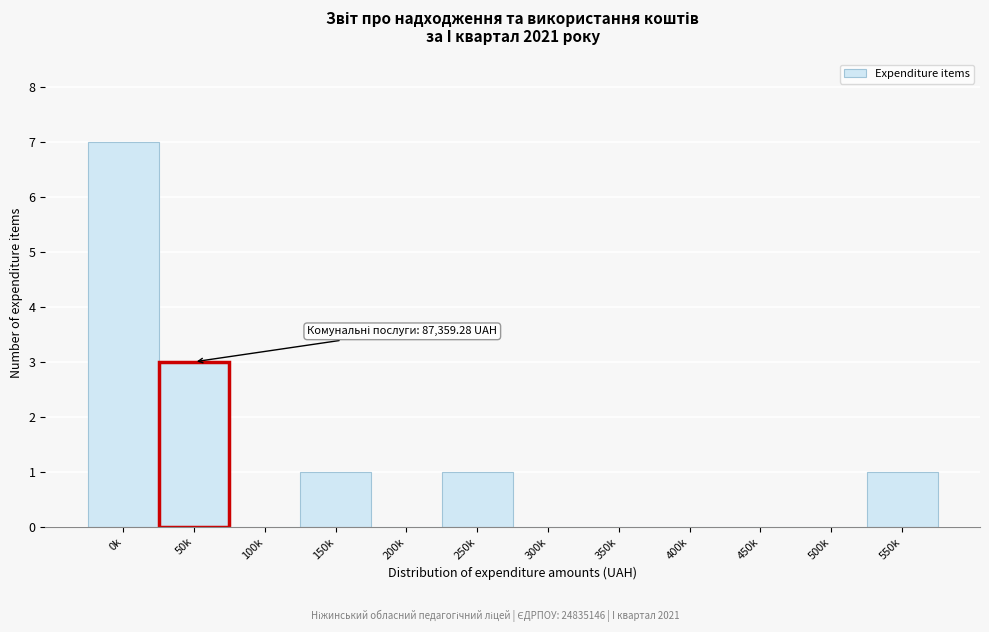

Reading left to right, list all the values displayed in this chart.

0k=7	50k=3	100k=0	150k=1	200k=0	250k=1	300k=0	350k=0	400k=0	450k=0	500k=0	550k=1